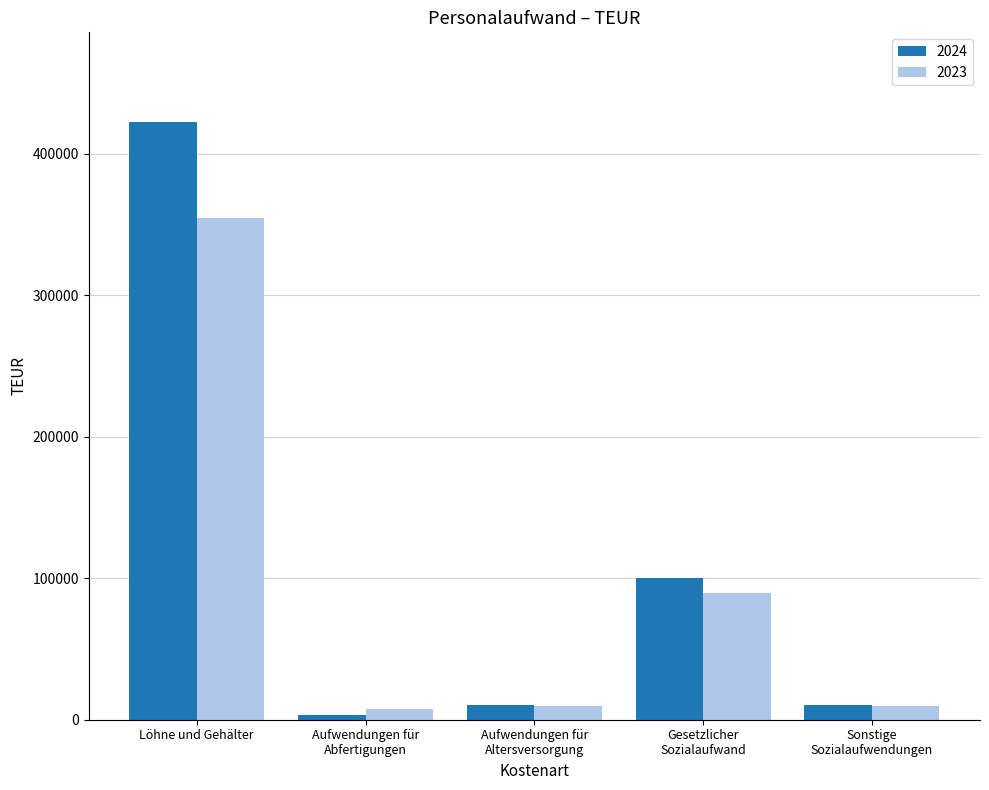

How many data points in 2023 are less than 9891?

2